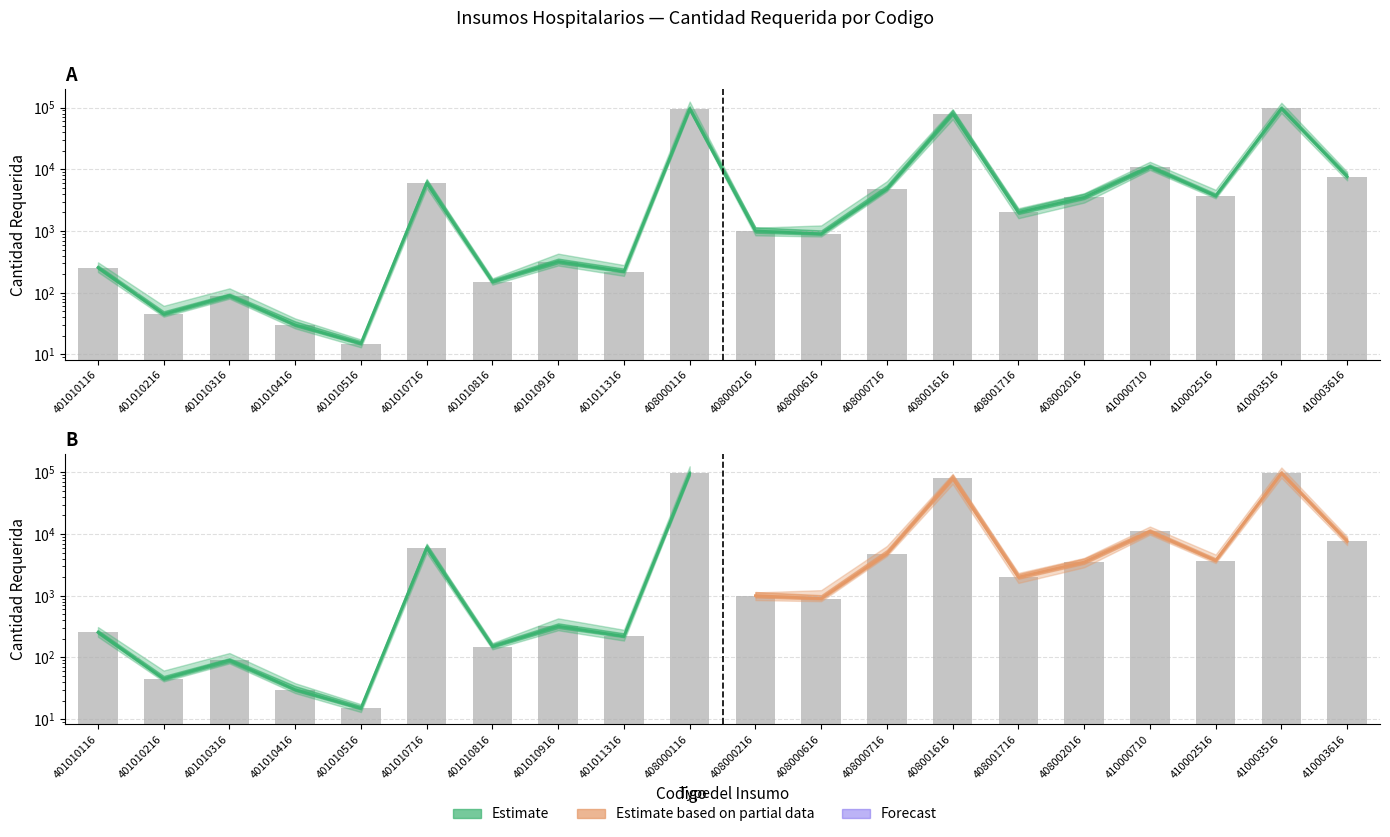

Where does the data first go above 2000?

401010716